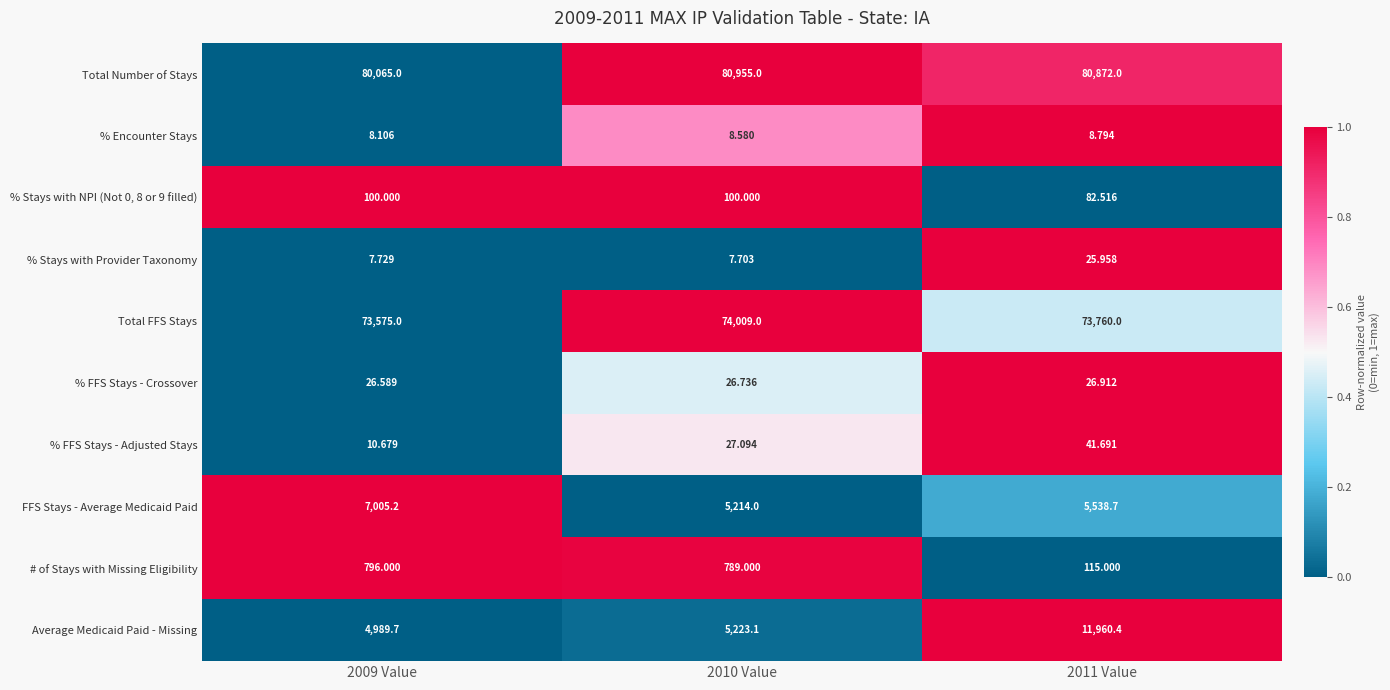

Count the number of categories in the chart.

3